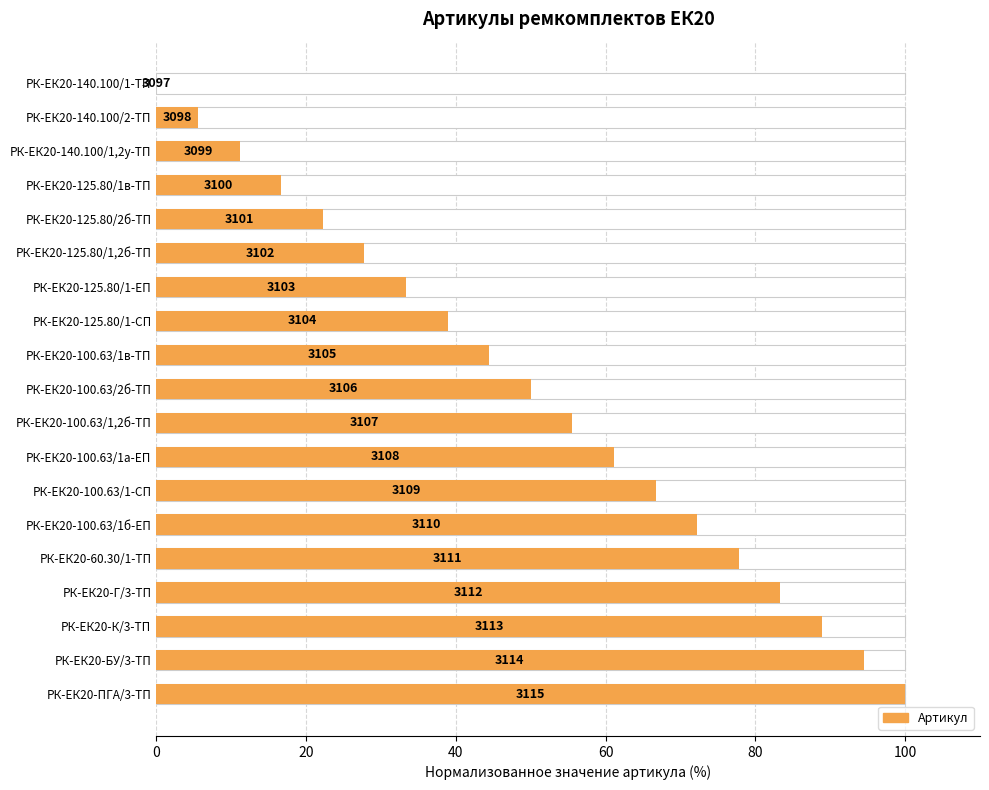

Are the bars horizontal?

Yes